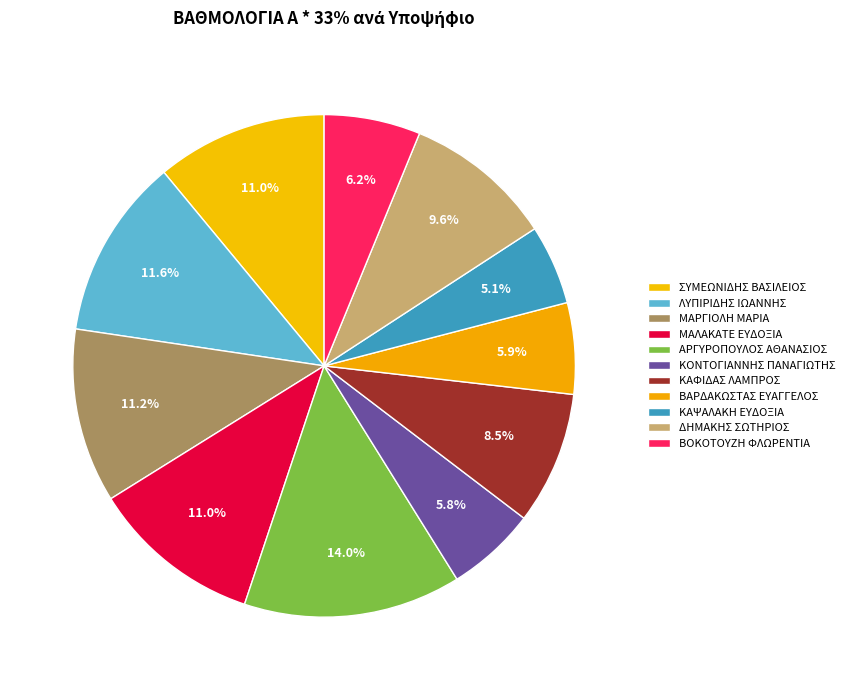

How much of the chart is everything except ΑΡΓΥΡΟΠΟΥΛΟΣ ΑΘΑΝΑΣΙΟΣ?

86.0%